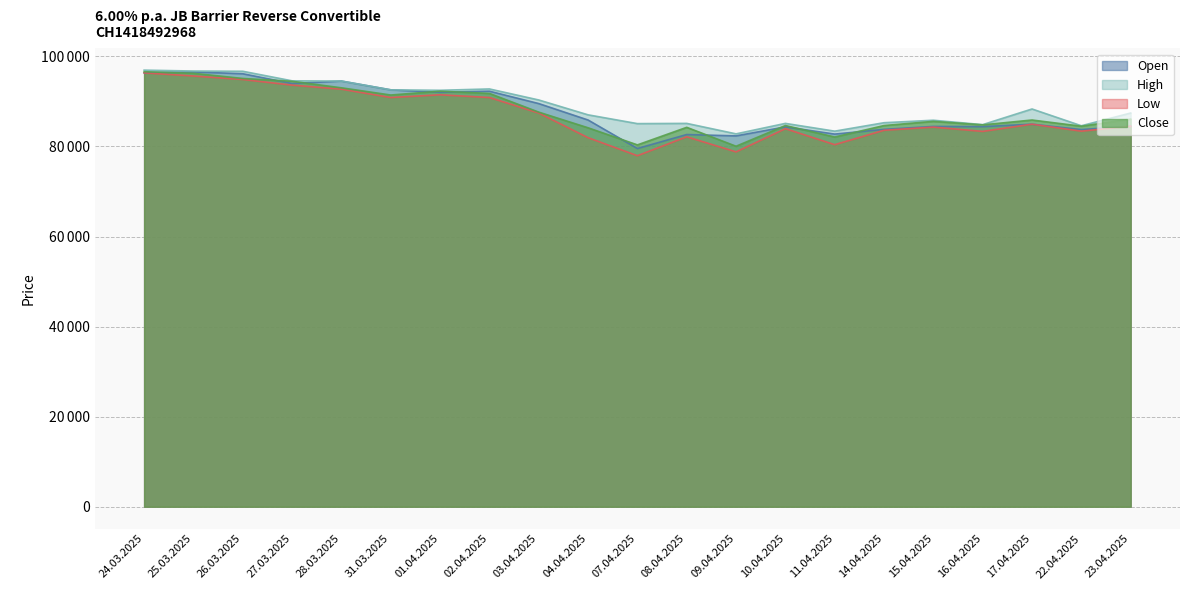

Reading left to right, what are all the values shown in this chart?

Open: 24.03.2025=96350	25.03.2025=96550	26.03.2025=96150	27.03.2025=93975	28.03.2025=94525	31.03.2025=92575	01.04.2025=92025	02.04.2025=92275	03.04.2025=89525	04.04.2025=85875	07.04.2025=79550	08.04.2025=82650	09.04.2025=82350	10.04.2025=84350	11.04.2025=82750	14.04.2025=83800	15.04.2025=84450	16.04.2025=84400	17.04.2025=84950	22.04.2025=83750	23.04.2025=84500
High: 24.03.2025=96950	25.03.2025=96750	26.03.2025=96700	27.03.2025=94575	28.03.2025=94525	31.03.2025=92575	01.04.2025=92475	02.04.2025=92775	03.04.2025=90325	04.04.2025=87025	07.04.2025=85075	08.04.2025=85125	09.04.2025=82800	10.04.2025=85125	11.04.2025=83400	14.04.2025=85275	15.04.2025=85825	16.04.2025=84850	17.04.2025=88325	22.04.2025=84600	23.04.2025=87425
Low: 24.03.2025=96350	25.03.2025=95650	26.03.2025=94875	27.03.2025=93625	28.03.2025=92725	31.03.2025=90875	01.04.2025=91475	02.04.2025=90875	03.04.2025=87425	04.04.2025=81950	07.04.2025=77950	08.04.2025=82150	09.04.2025=78800	10.04.2025=83950	11.04.2025=80400	14.04.2025=83600	15.04.2025=84300	16.04.2025=83350	17.04.2025=84950	22.04.2025=83400	23.04.2025=84500
Close: 24.03.2025=96600	25.03.2025=96250	26.03.2025=95100	27.03.2025=94475	28.03.2025=93025	31.03.2025=91425	01.04.2025=92275	02.04.2025=91775	03.04.2025=87625	04.04.2025=84150	07.04.2025=80350	08.04.2025=84250	09.04.2025=80050	10.04.2025=84650	11.04.2025=82100	14.04.2025=84650	15.04.2025=85575	16.04.2025=84800	17.04.2025=85875	22.04.2025=84500	23.04.2025=86075